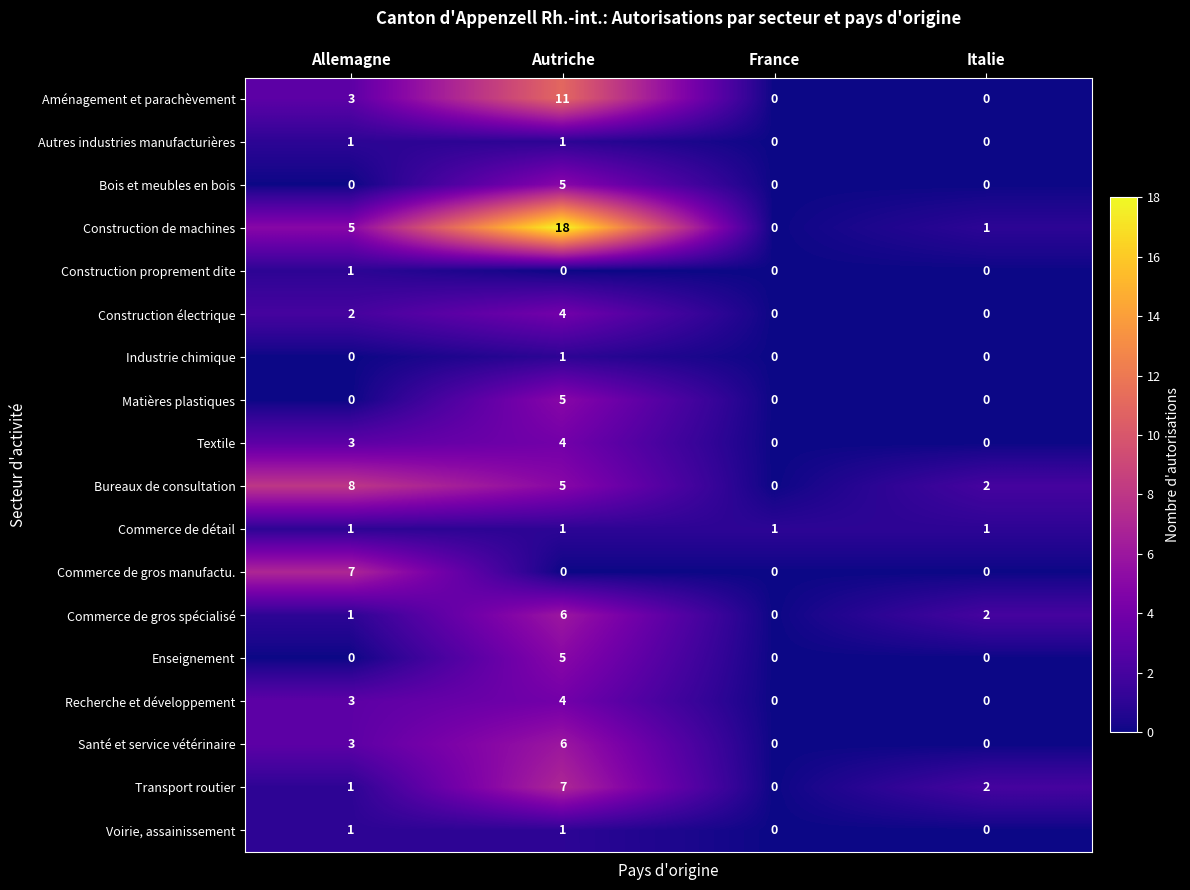

What is the greatest value displayed?

18